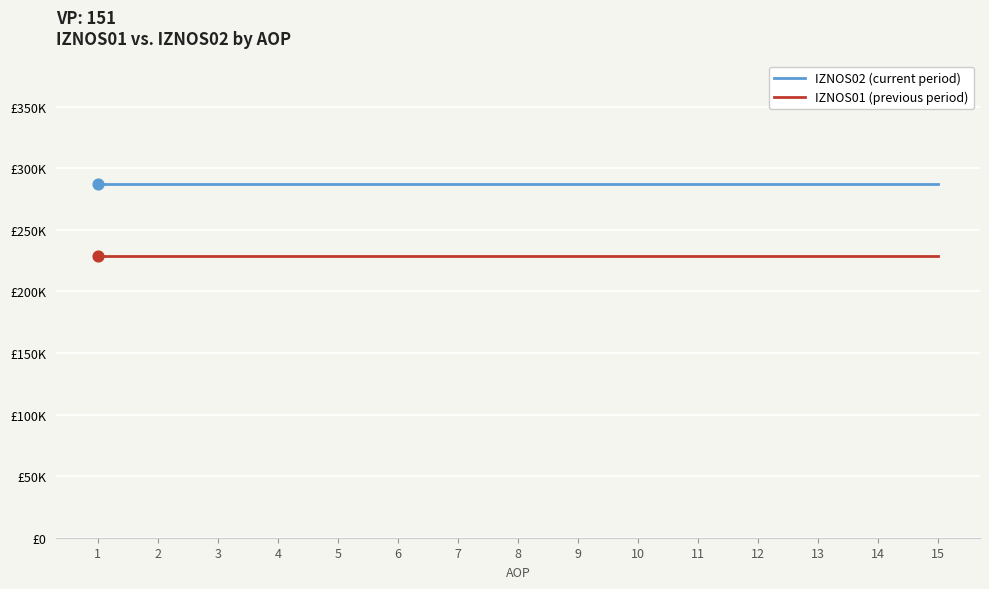

Which series has the largest total across all categories?

IZNOS02 (current period)